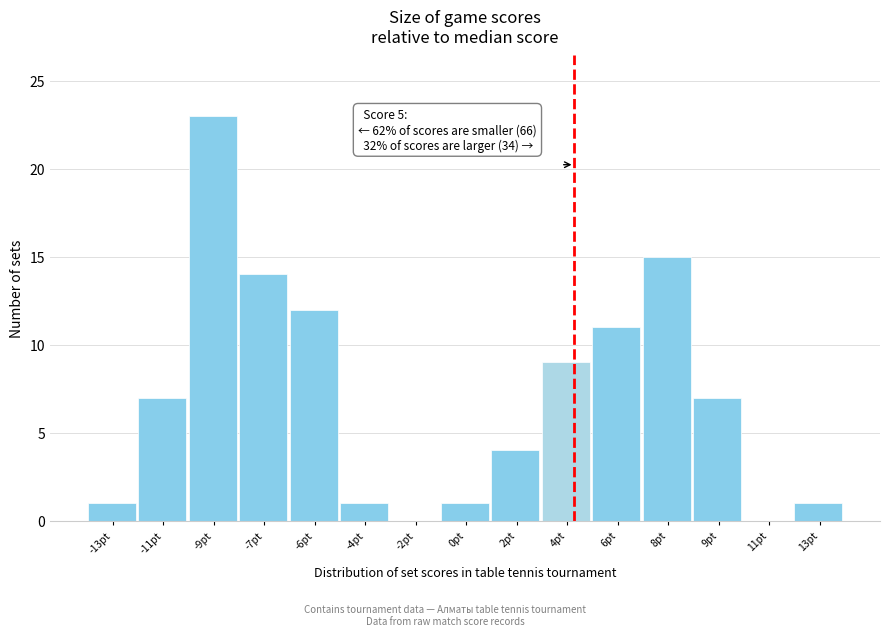

Reading right to left, extract all data points from this chart.

13pt=1	11pt=0	9pt=7	8pt=15	6pt=11	4pt=9	2pt=4	0pt=1	-2pt=0	-4pt=1	-6pt=12	-7pt=14	-9pt=23	-11pt=7	-13pt=1